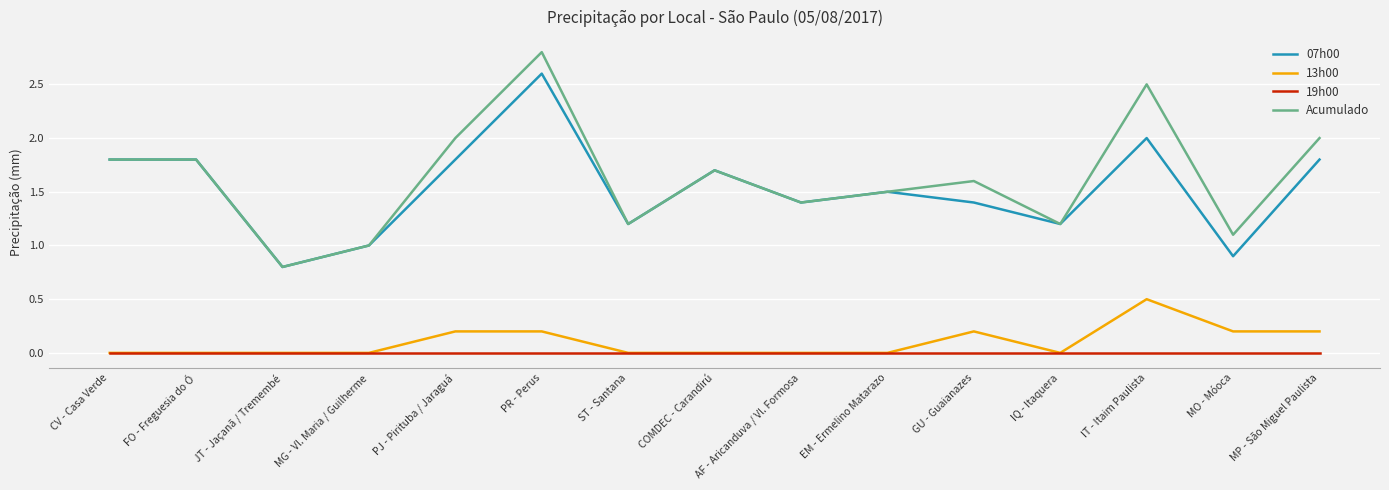

What is the highest value of the 07h00 series?

2.6